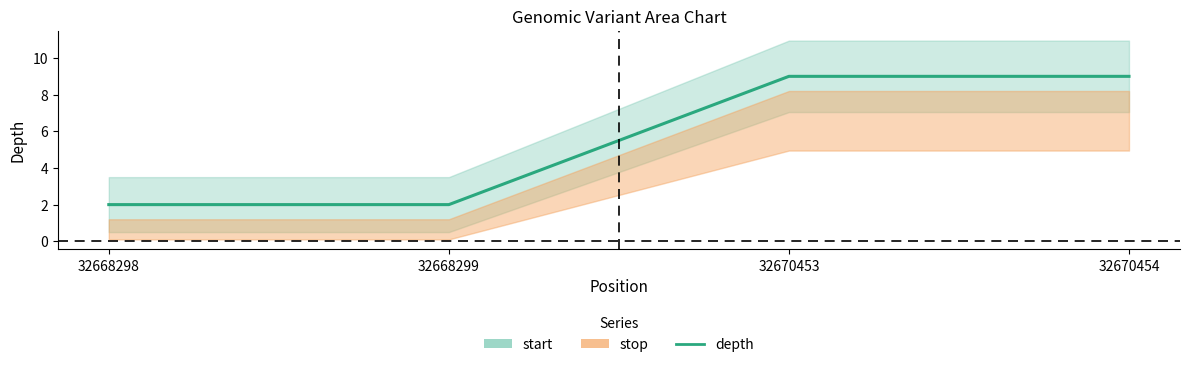

List the labels in order of value, largest first.

32670453, 32670454, 32668298, 32668299